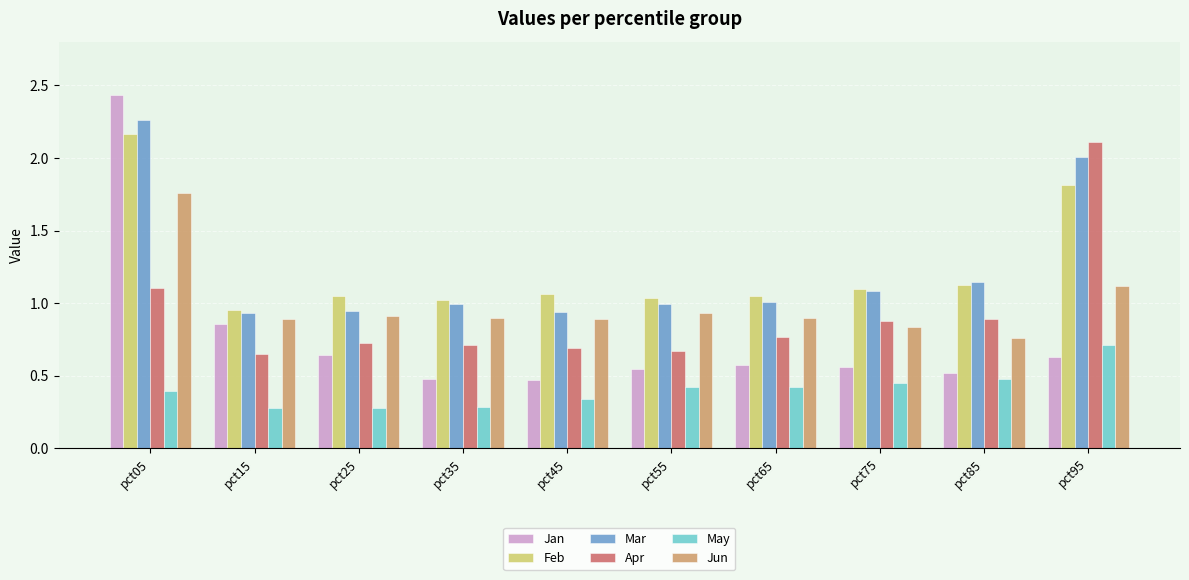

How many groups of bars are there?

10